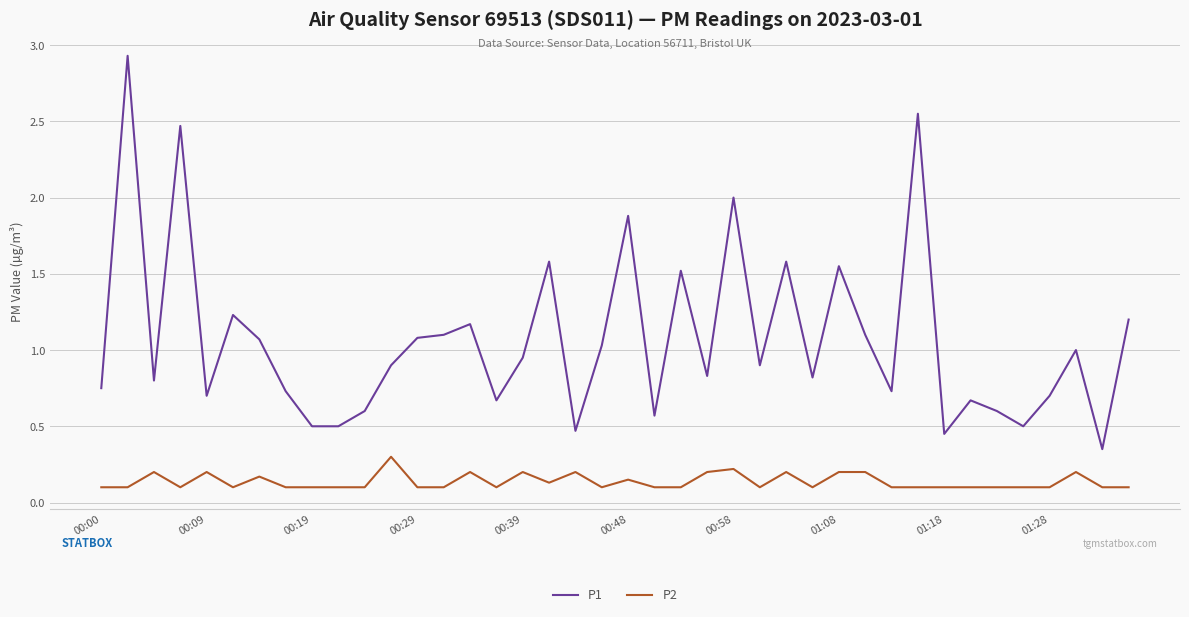

Which series has the largest range (max minus min)?

P1